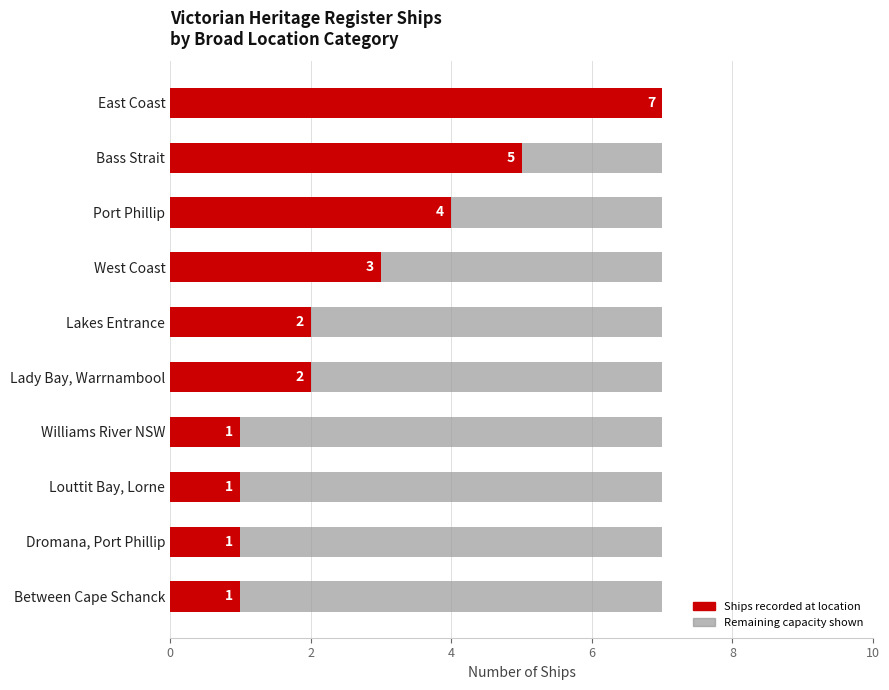

What is the total value across all series at Port Phillip?

7